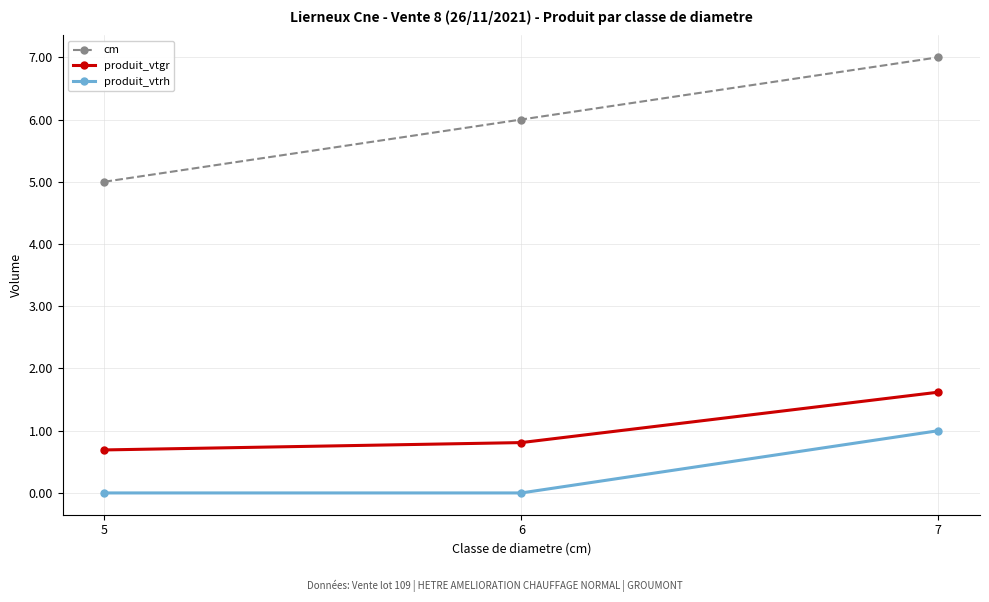

Between 5 and 6, which series saw the biggest shift?

cm